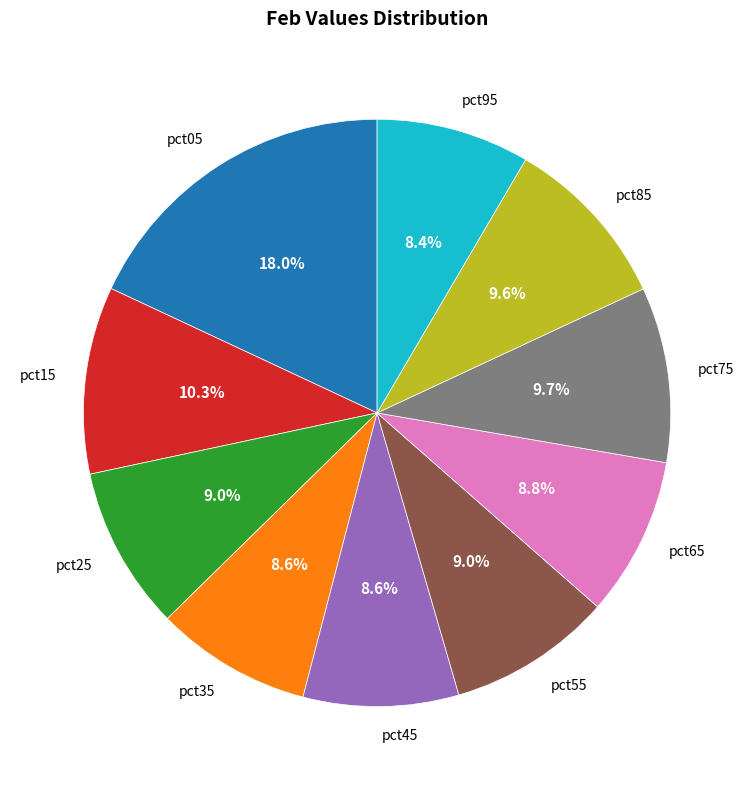

To the nearest percent, what percentage of the pie is pct05?

18%